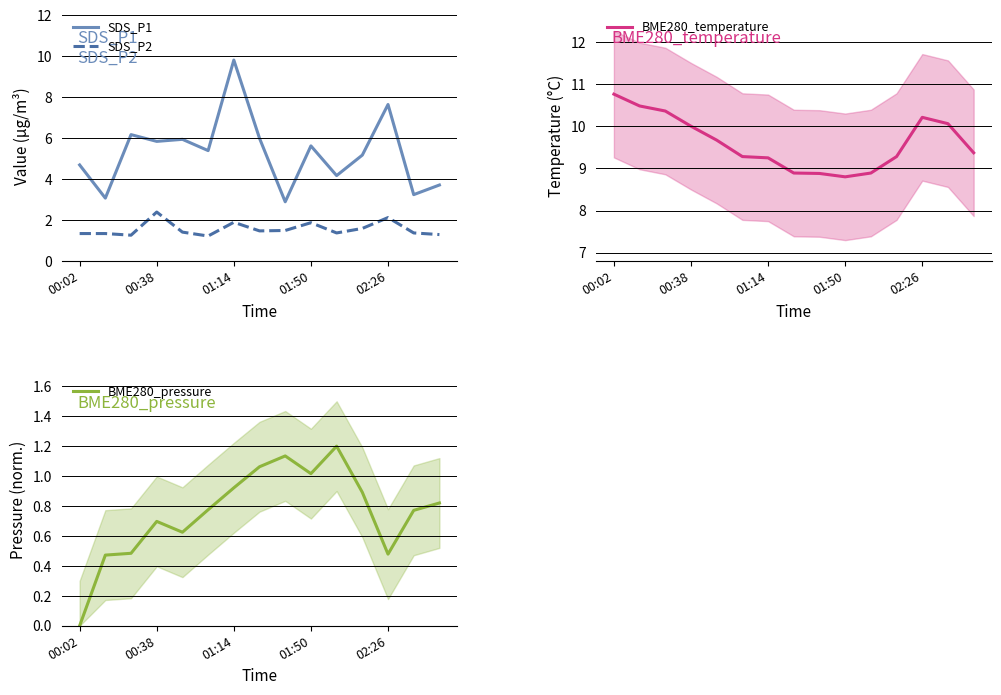

What is the sum of all SDS_P1 values?

79.5